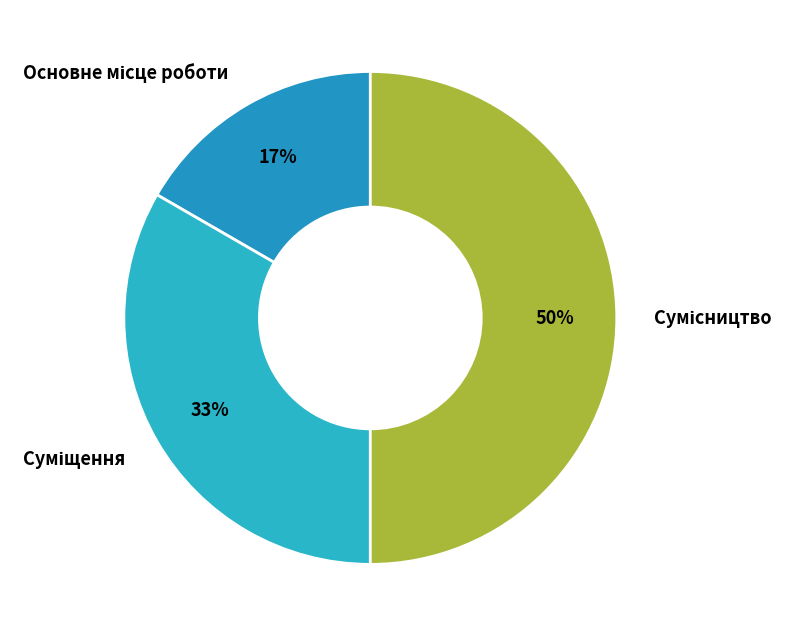

To the nearest percent, what is the difference between the largest and smallest slice percentages?

33%